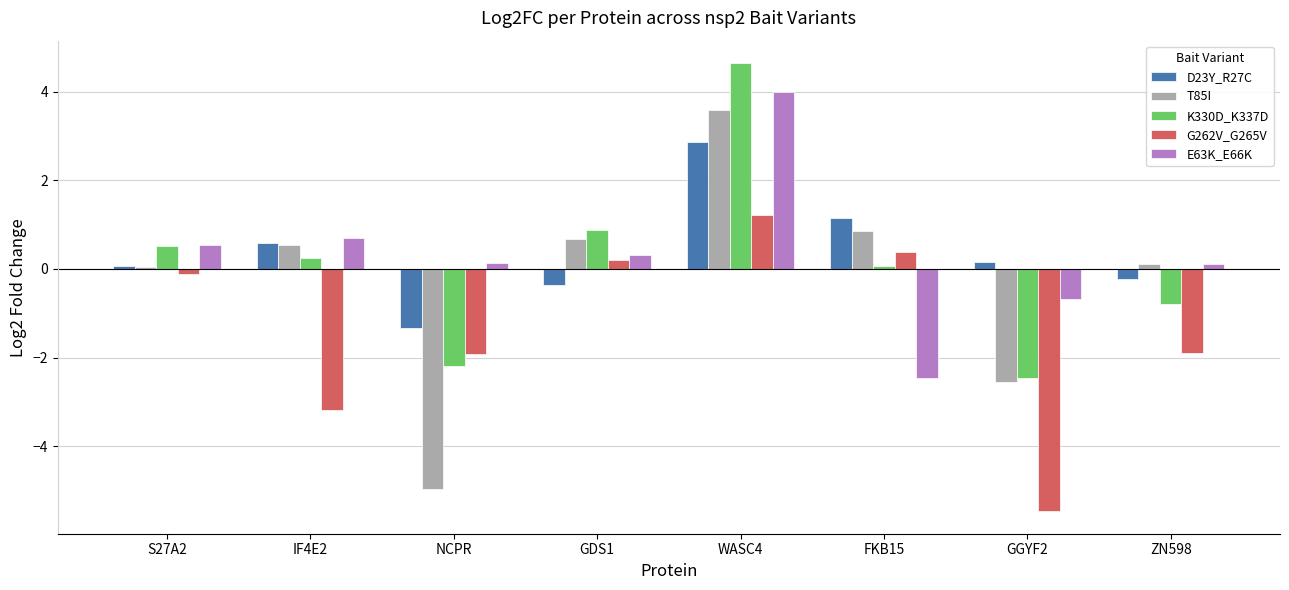

Are the bars grouped side by side (vs. stacked)?

Yes